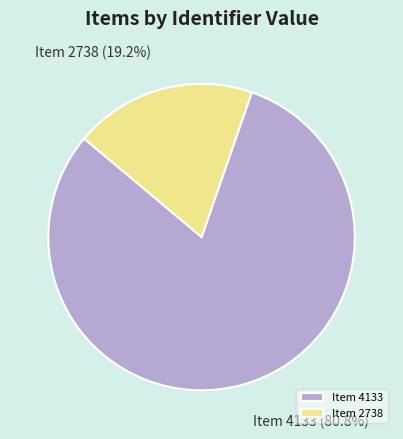

Rank the categories by value from highest to lowest.

Item 4133, Item 2738